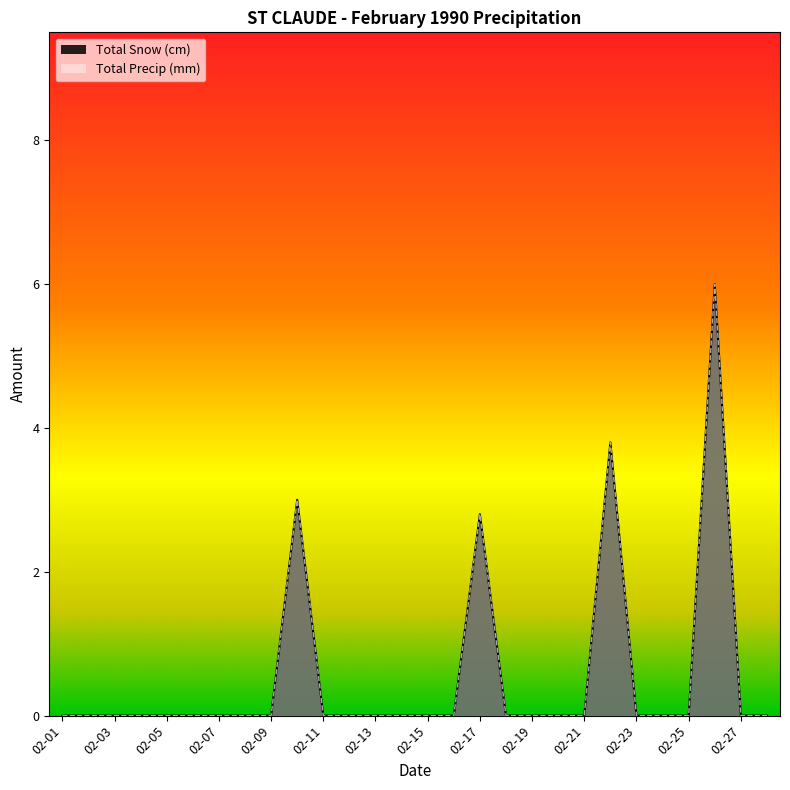

Is it true that Total Snow (cm) equals 6.0 at 02-26?

True